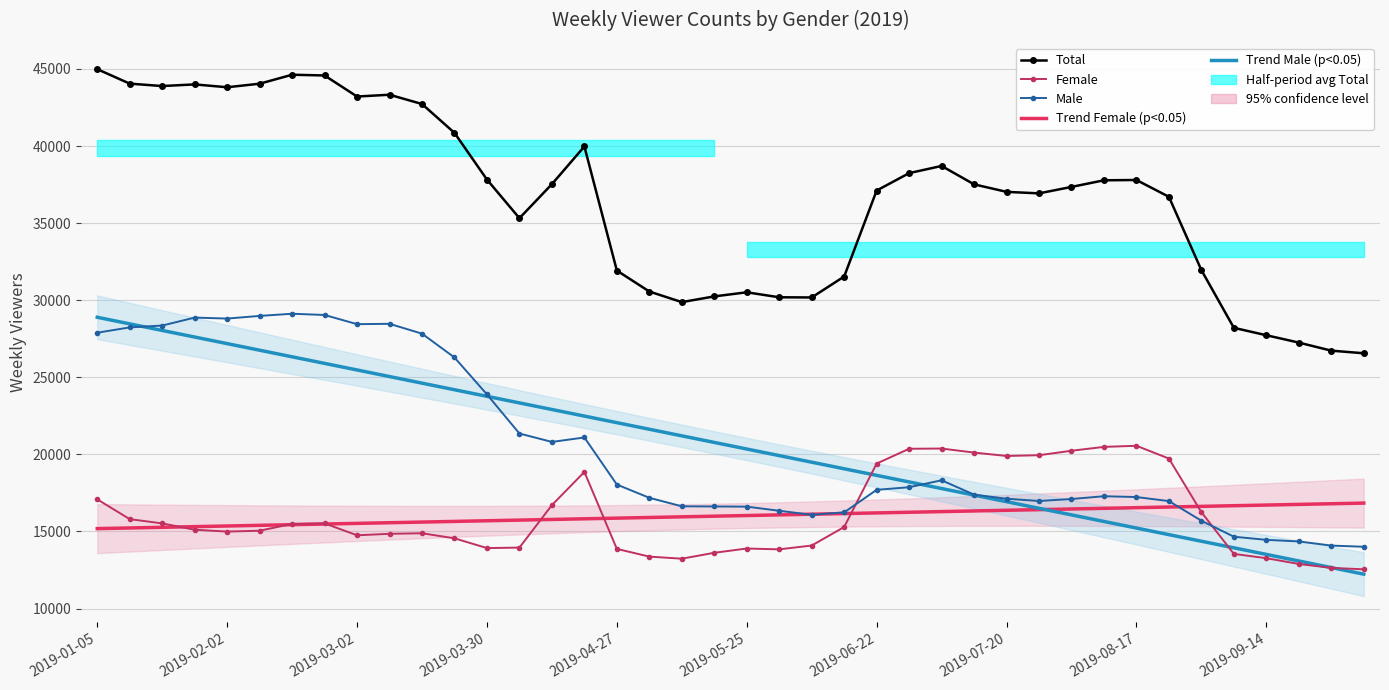

How many lines are shown in the chart?

5